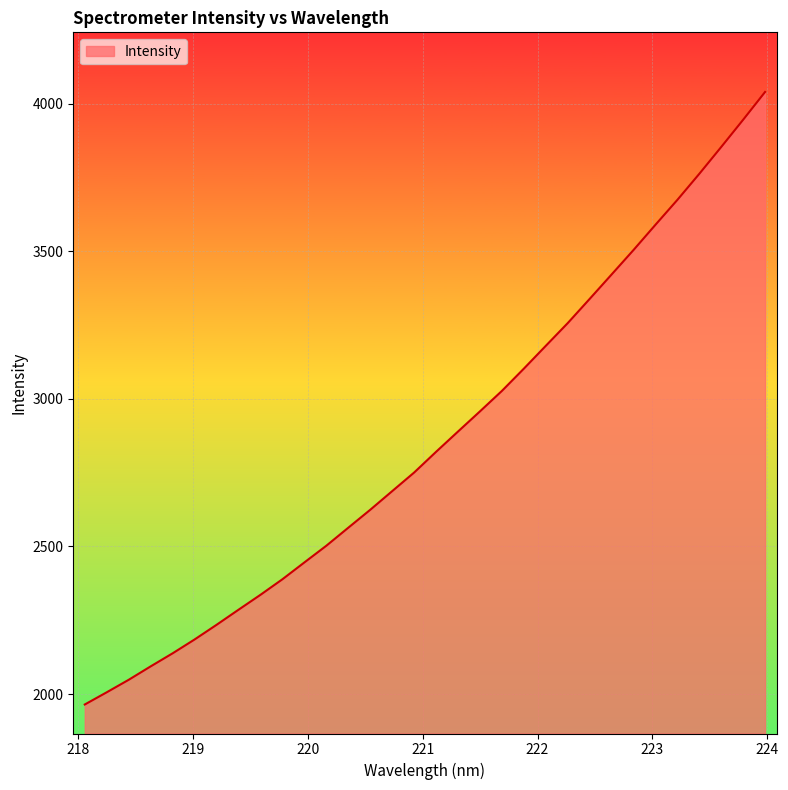

Count the number of categories in the chart.

32